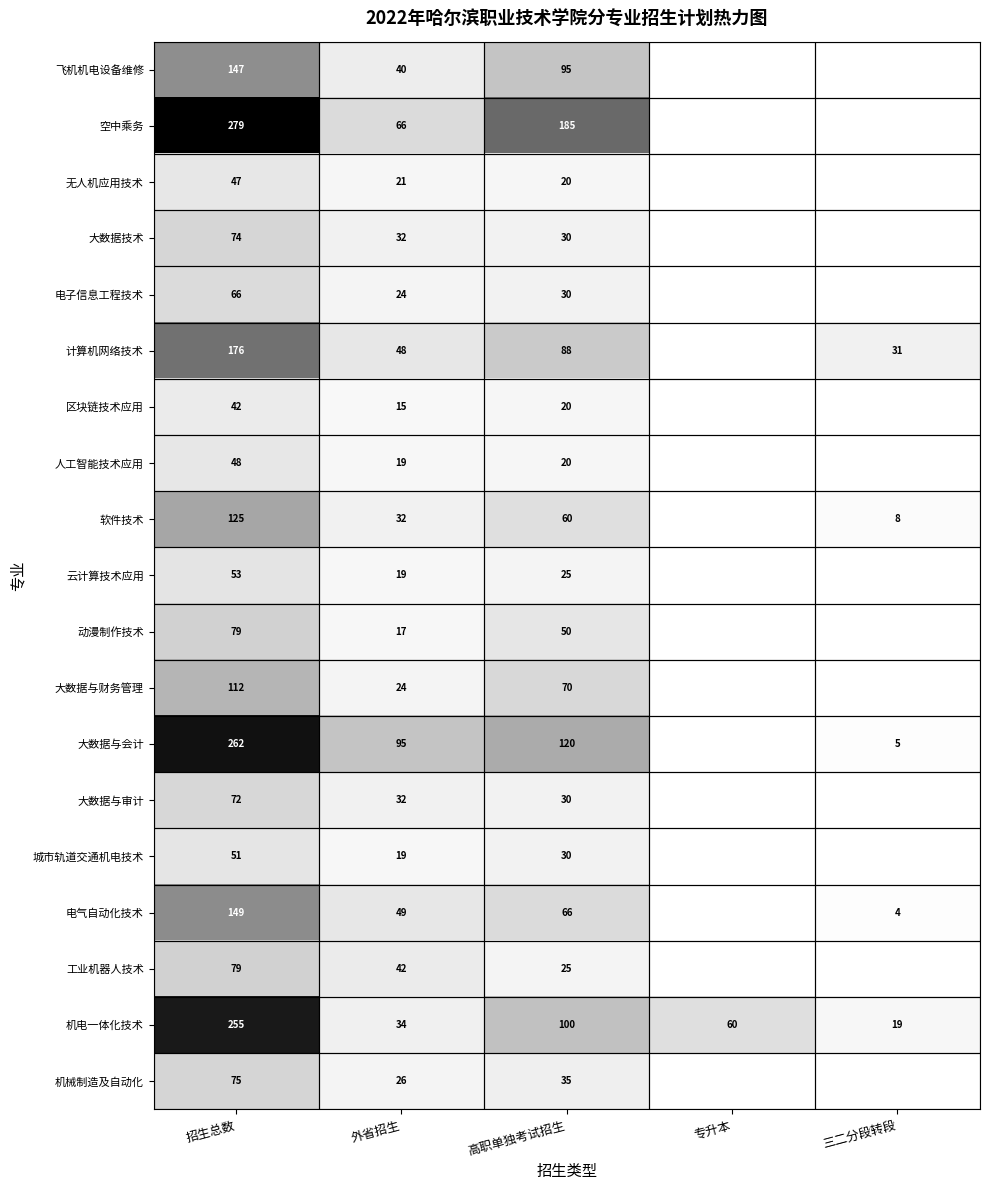

How many data points does each series have?

5